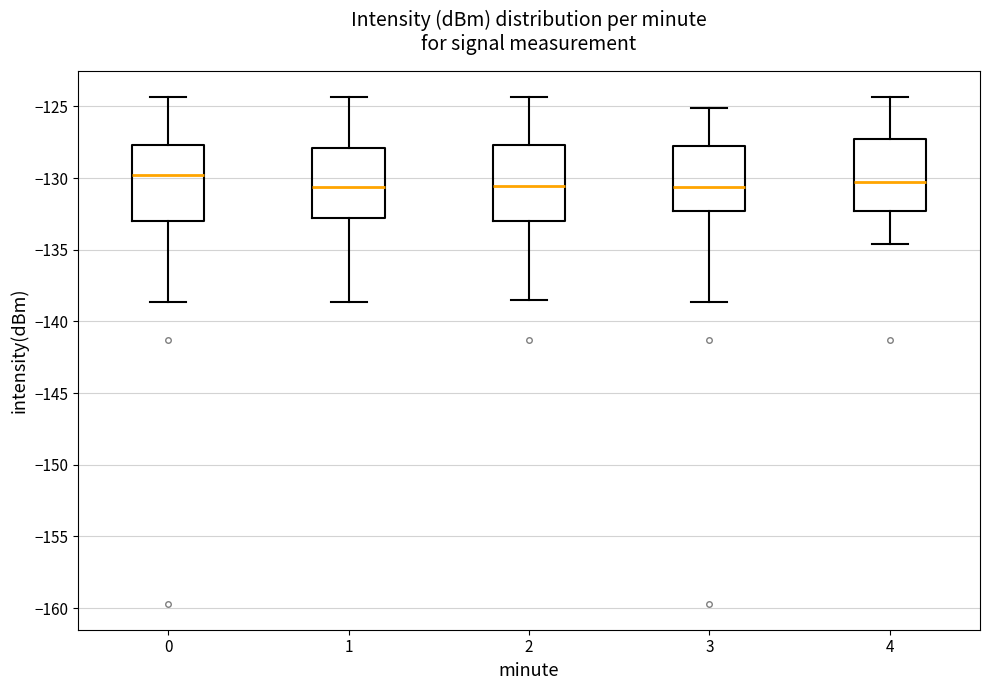

Reading left to right, transcribe this box plot: for each box, give where its median line is, the range the box spans, and where its two whiskers end, as read against the y-axis. The values are not printed on the chart, so give them approximately, as read against the axis.

0: median -130.0, box -133.0 to -127.5, whiskers -138.5 to -124.5
1: median -130.5, box -133.0 to -128.0, whiskers -138.5 to -124.5
2: median -130.5, box -133.0 to -127.5, whiskers -138.5 to -124.5
3: median -130.5, box -132.5 to -128.0, whiskers -138.5 to -125.0
4: median -130.5, box -132.5 to -127.5, whiskers -134.5 to -124.5